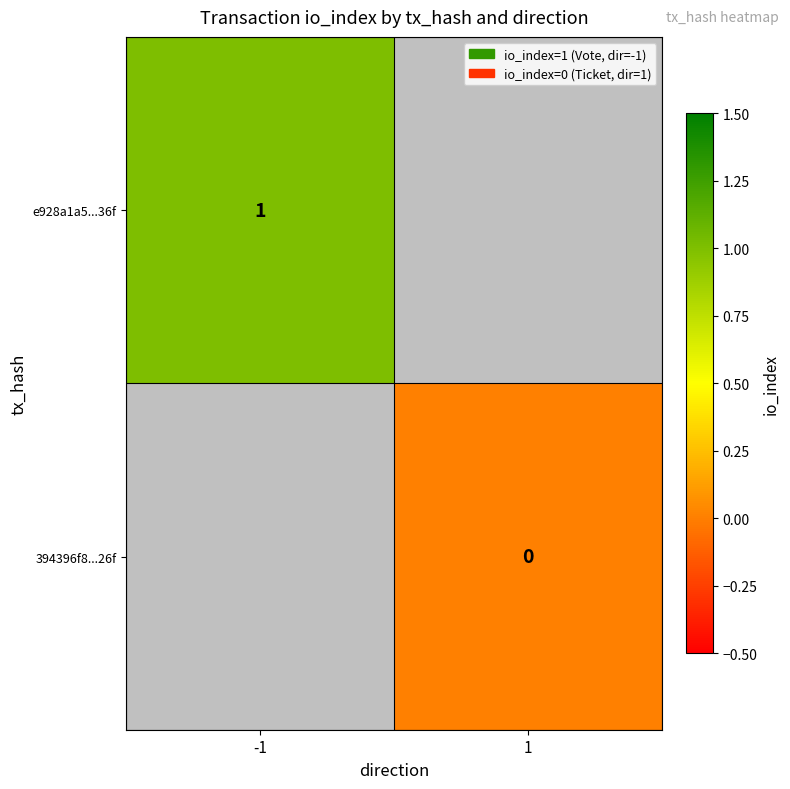

At how many categories does at least one series exceed 0?

1